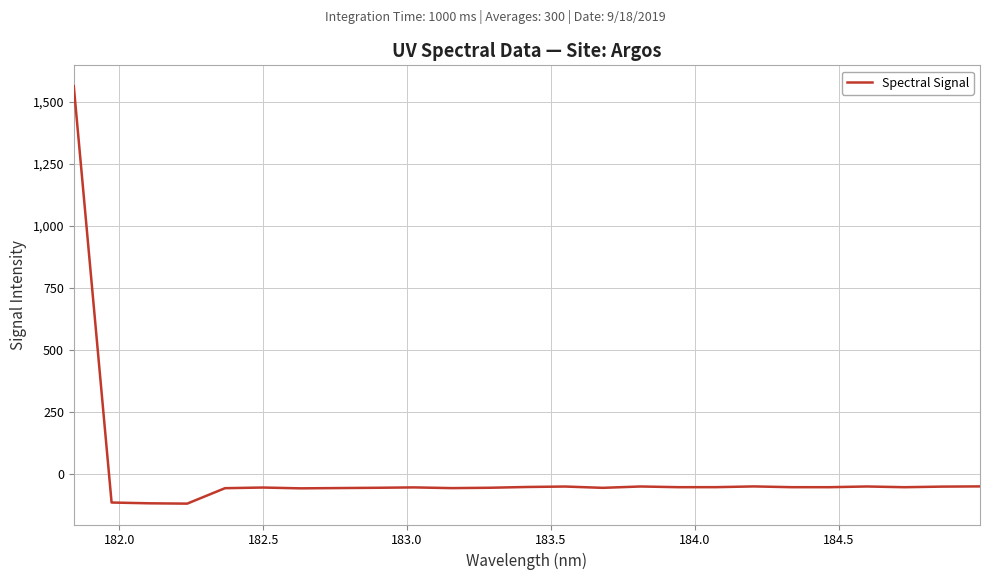

What is the difference between the maximum and minimum values?

1681.8